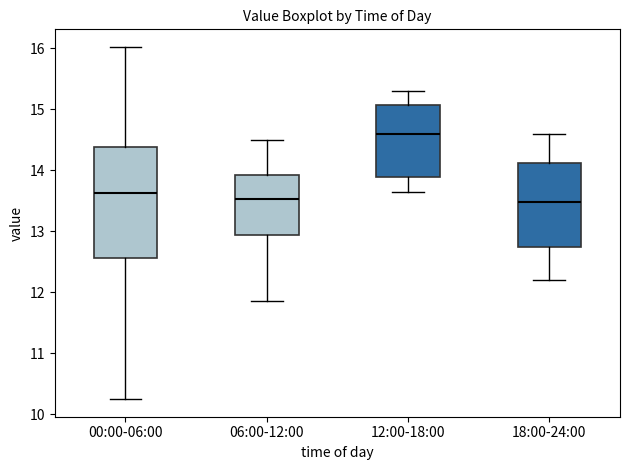

Which box has the highest median line?

12:00-18:00